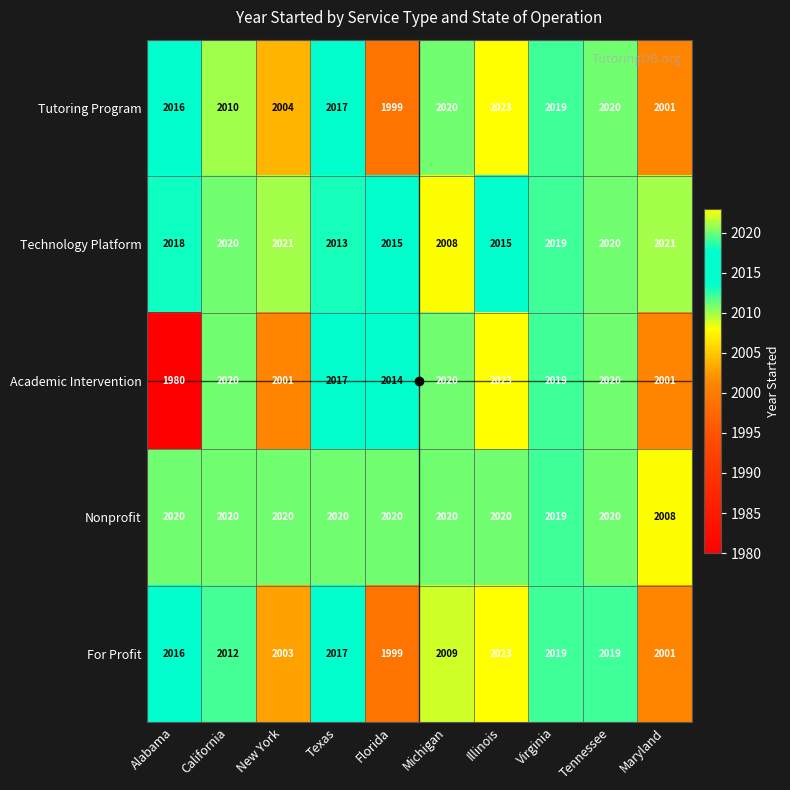

At which label is Nonprofit closest to 2014?

Virginia